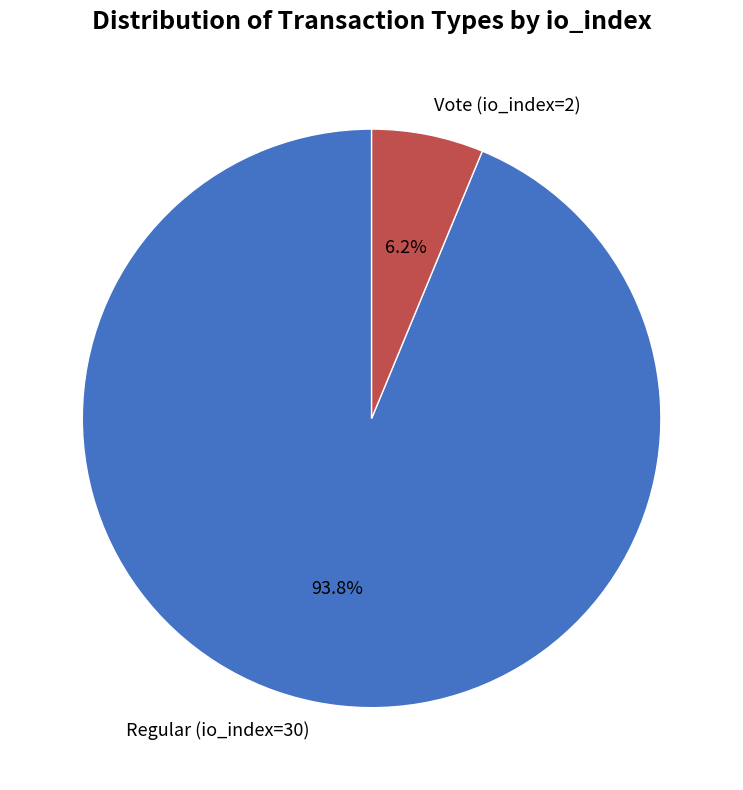

To the nearest percent, what percentage of the pie is Regular (io_index=30)?

94%